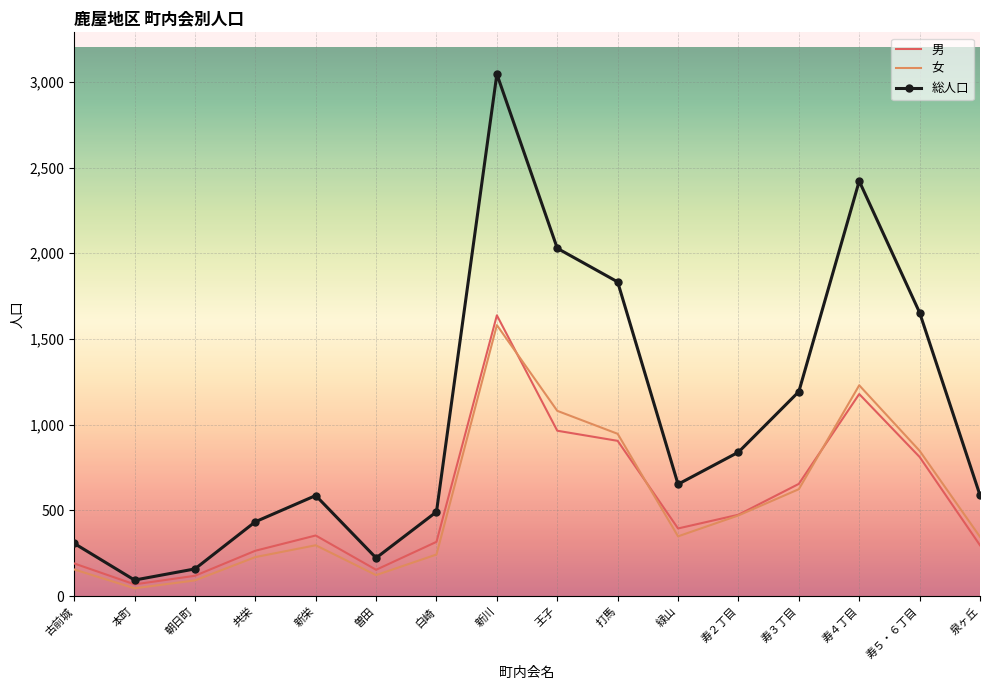

True or false: 女 has a value of 947 at 打馬.

True